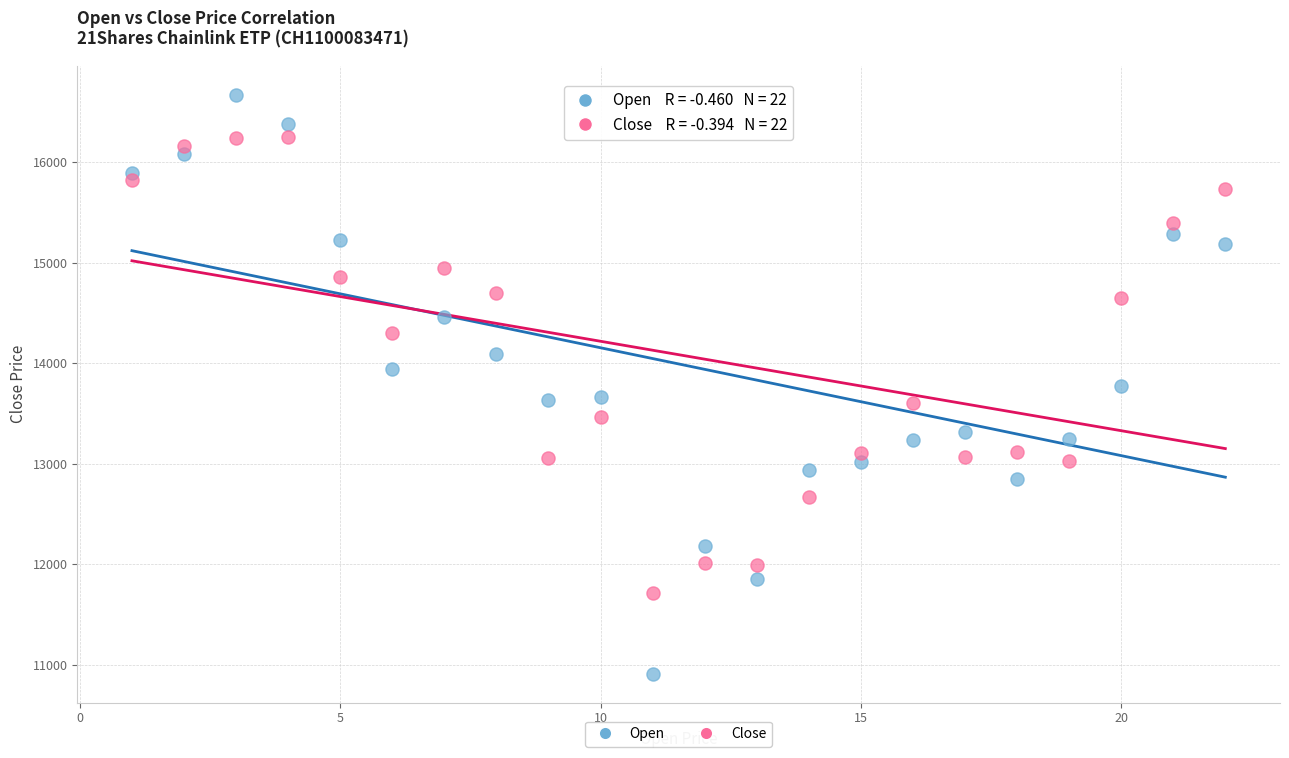

Which series reaches the maximum Y coordinate?

Open